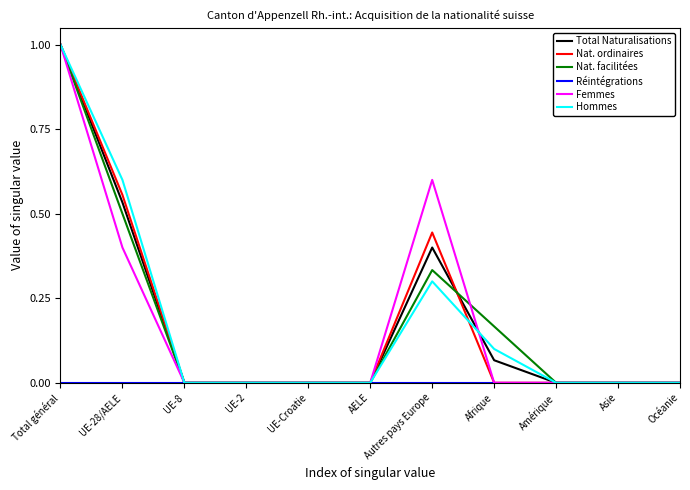

At which category is the sum across all series the highest?

Total général